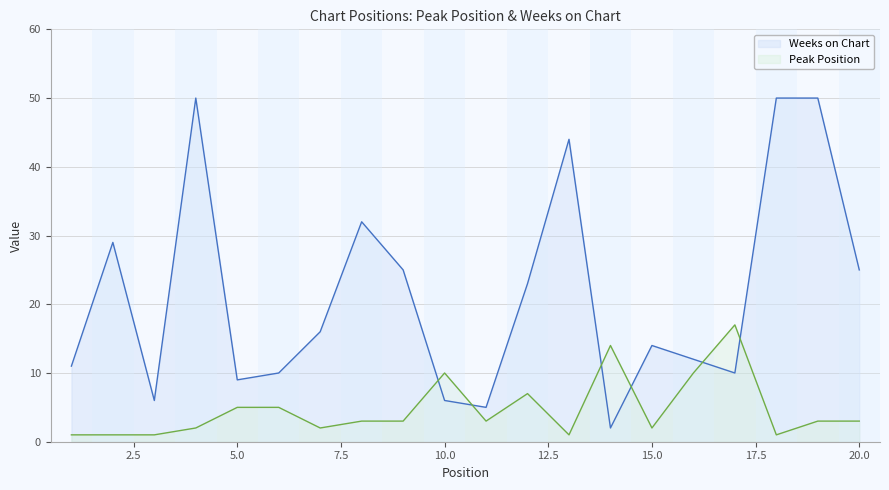

How many interior local valleys does the Peak Position series have?

5